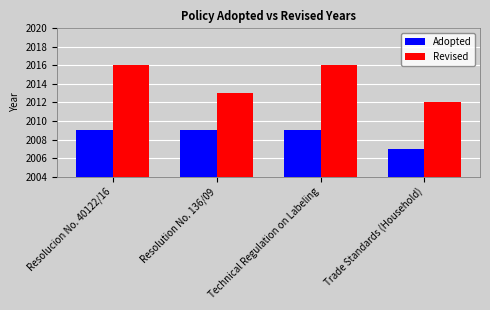

The value of Adopted at Trade Standards (Household) is 3208. True or false?

False